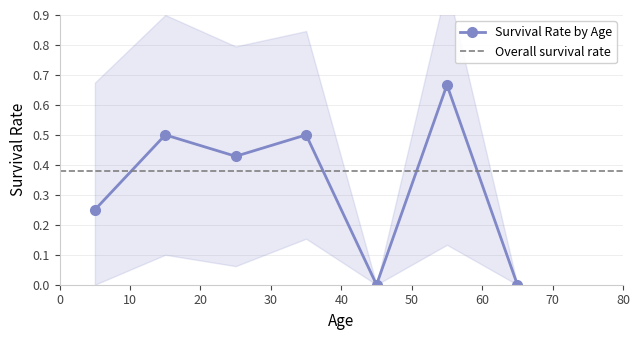

What is the maximum value shown in the chart?

1.0